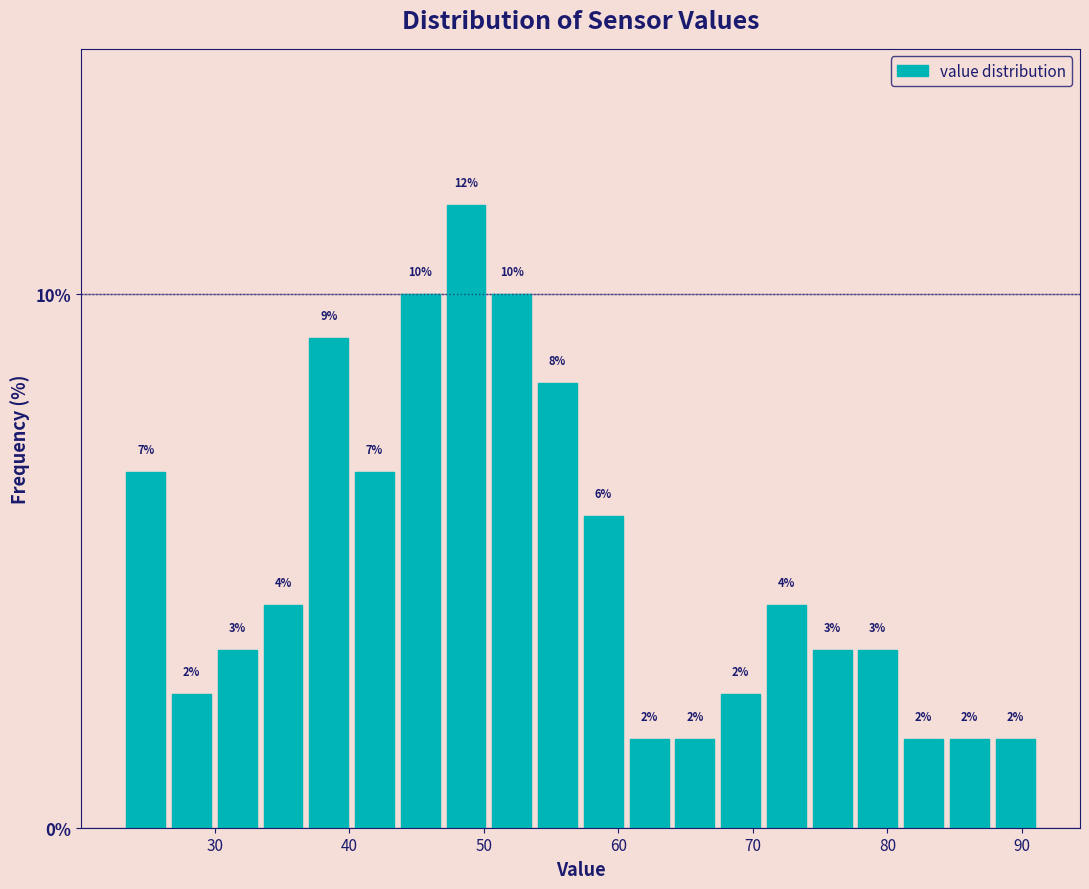

Read against the x-axis, roughly where is the centre of the tallest bar?

49